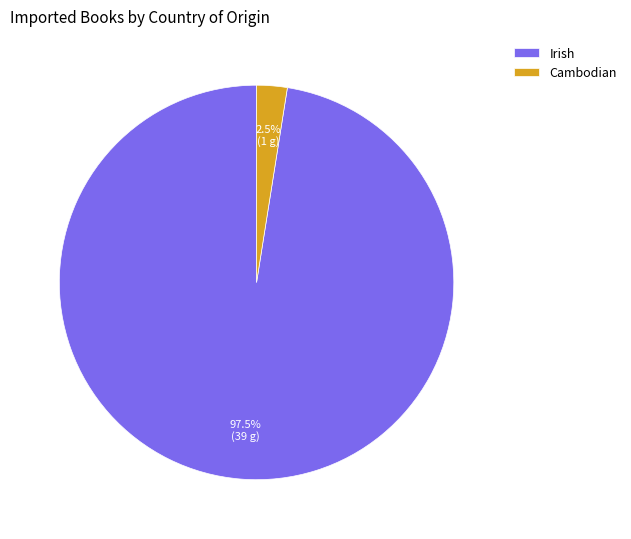

To the nearest percent, what is the difference between the Irish and Cambodian slice percentages?

95%